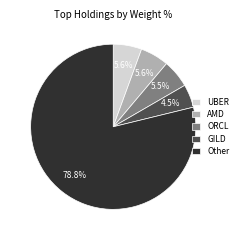

Which category has the smallest portion of the pie?

GILD